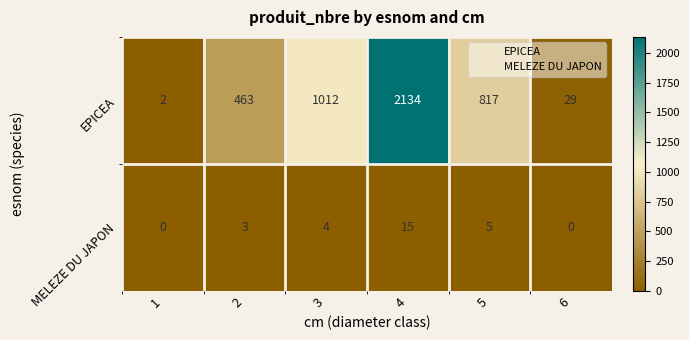

At which category is the sum across all series the highest?

4